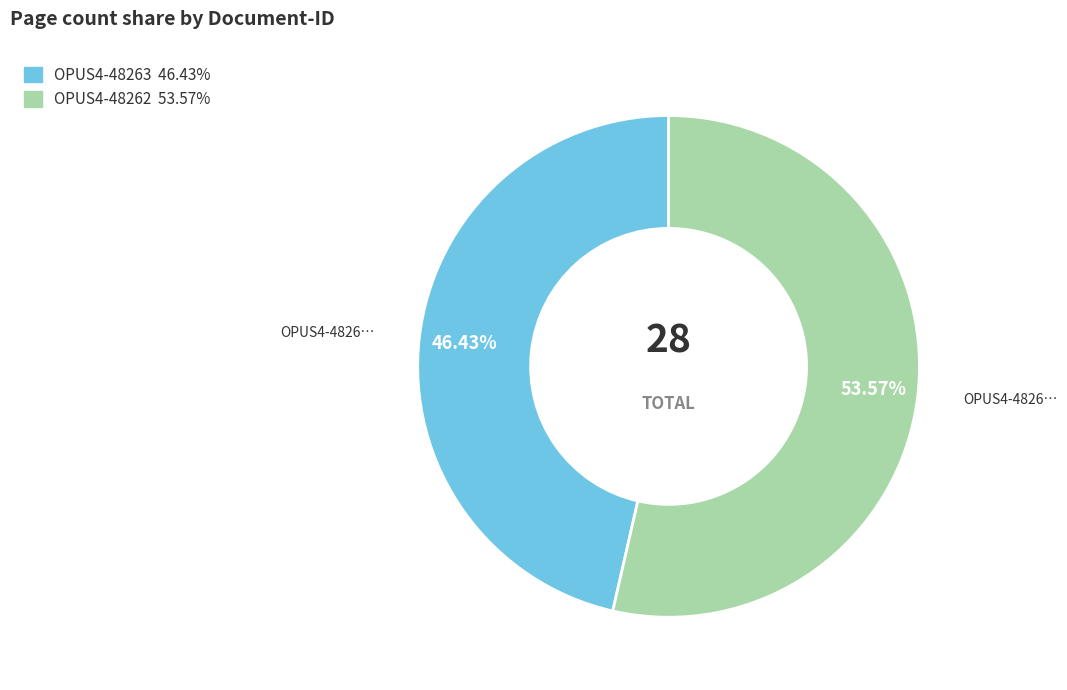

To the nearest percent, what is the combined percentage of OPUS4-48262 and OPUS4-48263?

100%